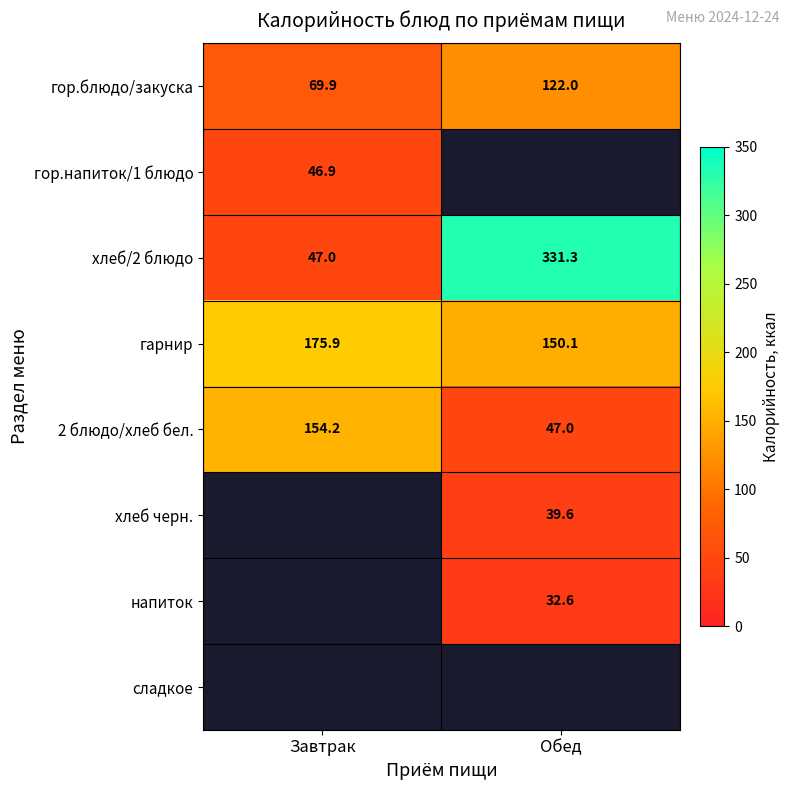

What is the maximum value for хлеб/2 блюдо?

331.3